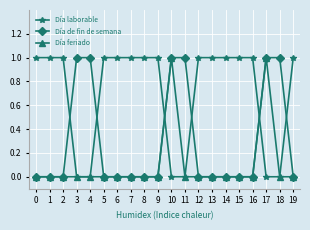

How many data points does each series have?

20